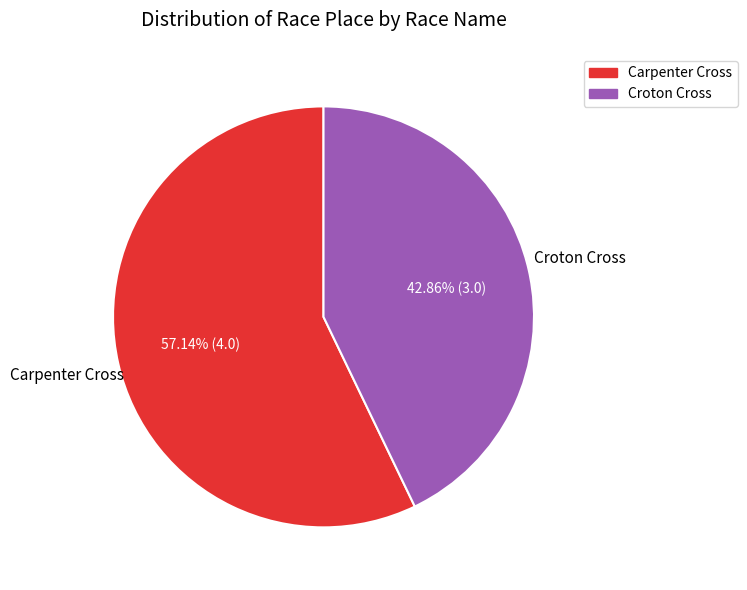

Which category has the smallest portion of the pie?

Croton Cross